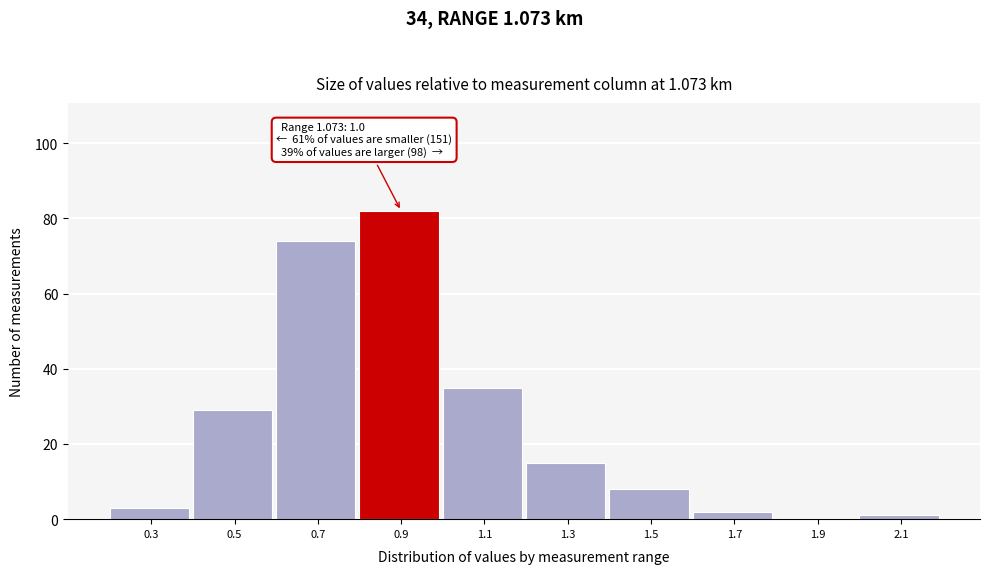

Reading left to right, what are all the values shown in this chart?

0.3=3	0.5=29	0.7=74	0.9=82	1.1=35	1.3=15	1.5=8	1.7=2	1.9=0	2.1=1